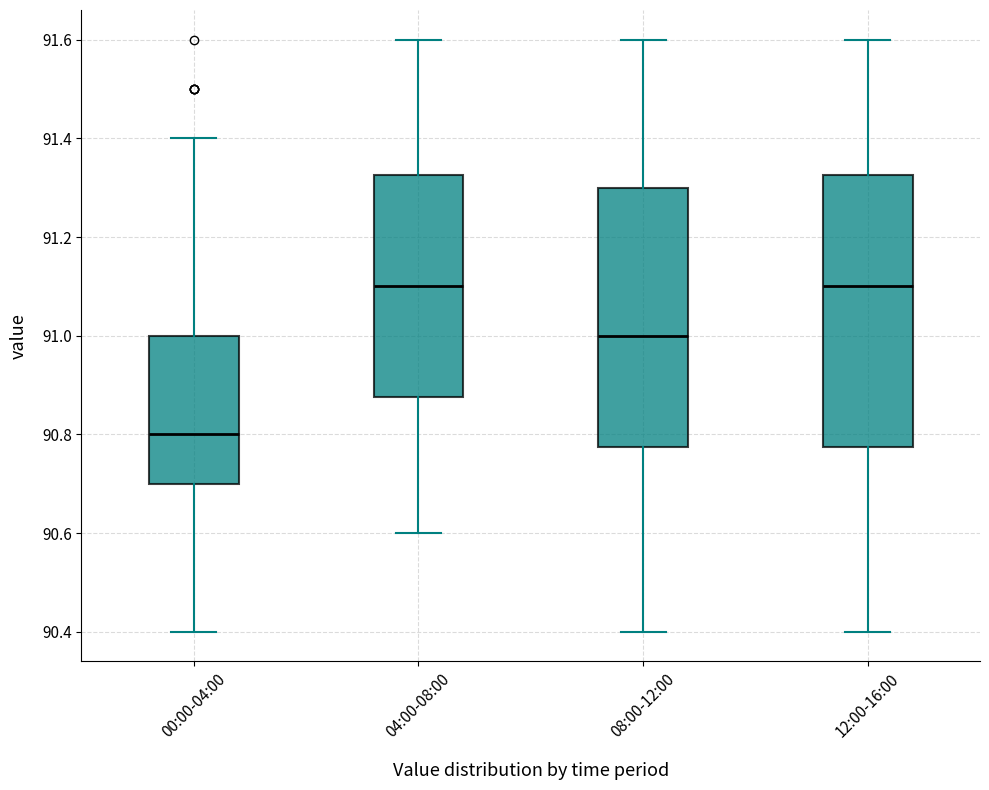

Reading left to right, transcribe this box plot: for each box, give where its median line is, the range the box spans, and where its two whiskers end, as read against the y-axis. The values are not printed on the chart, so give them approximately, as read against the axis.

00:00-04:00: median 90.80, box 90.70 to 91.00, whiskers 90.40 to 91.40
04:00-08:00: median 91.10, box 90.88 to 91.32, whiskers 90.60 to 91.60
08:00-12:00: median 91.00, box 90.78 to 91.30, whiskers 90.40 to 91.60
12:00-16:00: median 91.10, box 90.78 to 91.32, whiskers 90.40 to 91.60